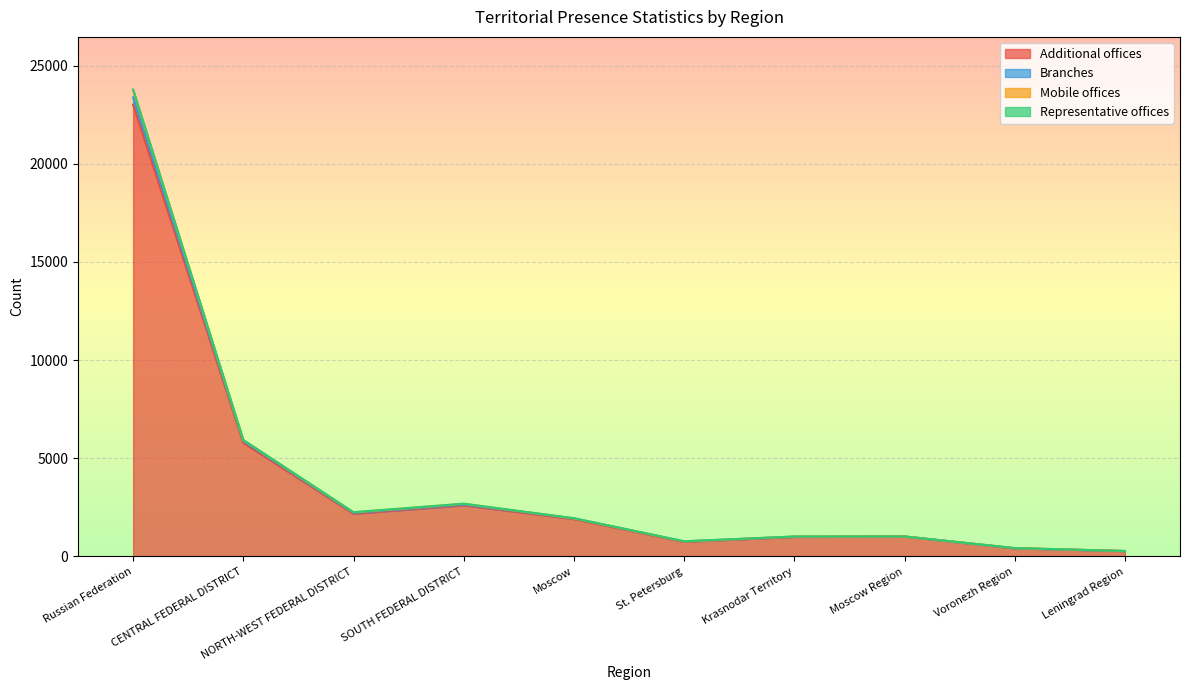

What value does the Additional offices series have at Russian Federation?

23010